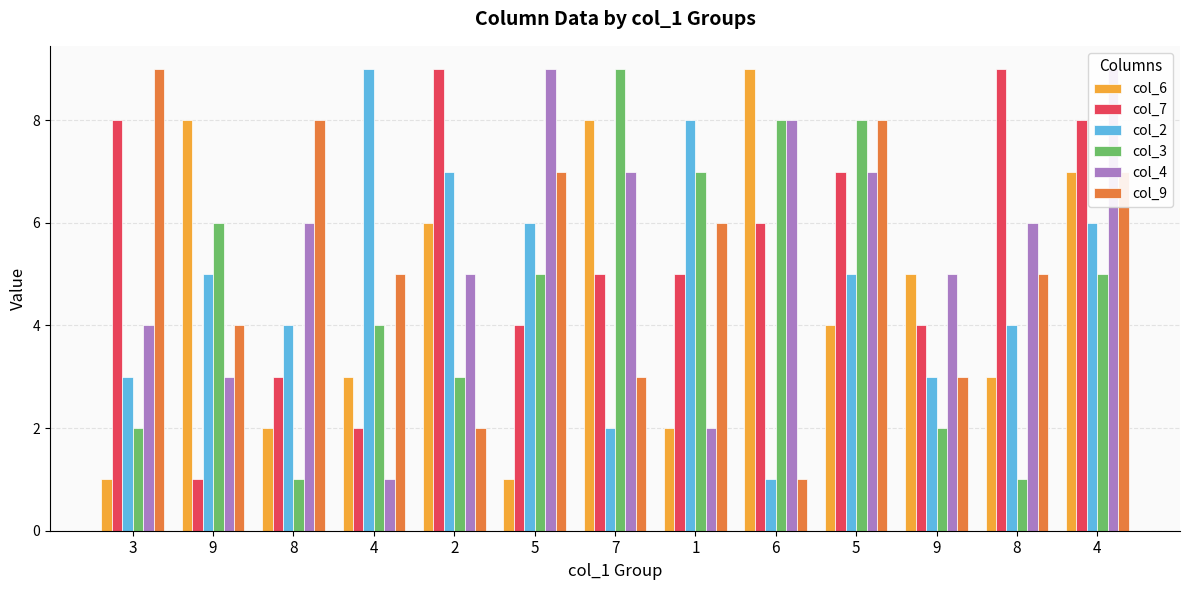

What is the minimum value for col_7?

1